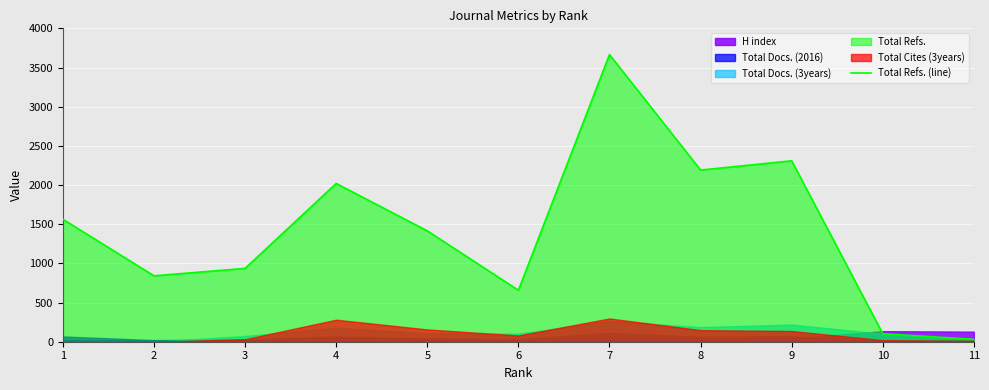

List the labels in order of value, smallest first.

11, 10, 6, 2, 3, 5, 1, 4, 8, 9, 7